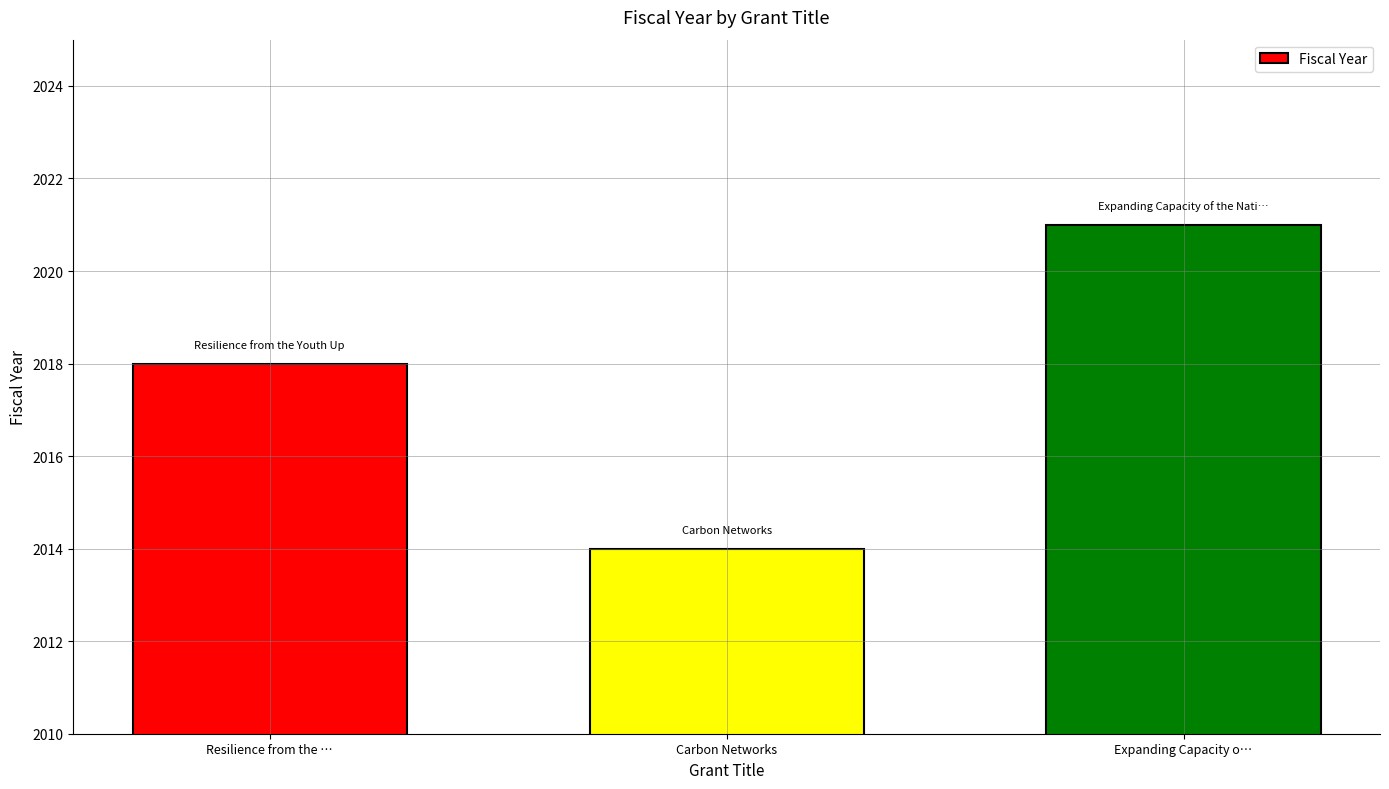

How many categories are shown in the chart?

3